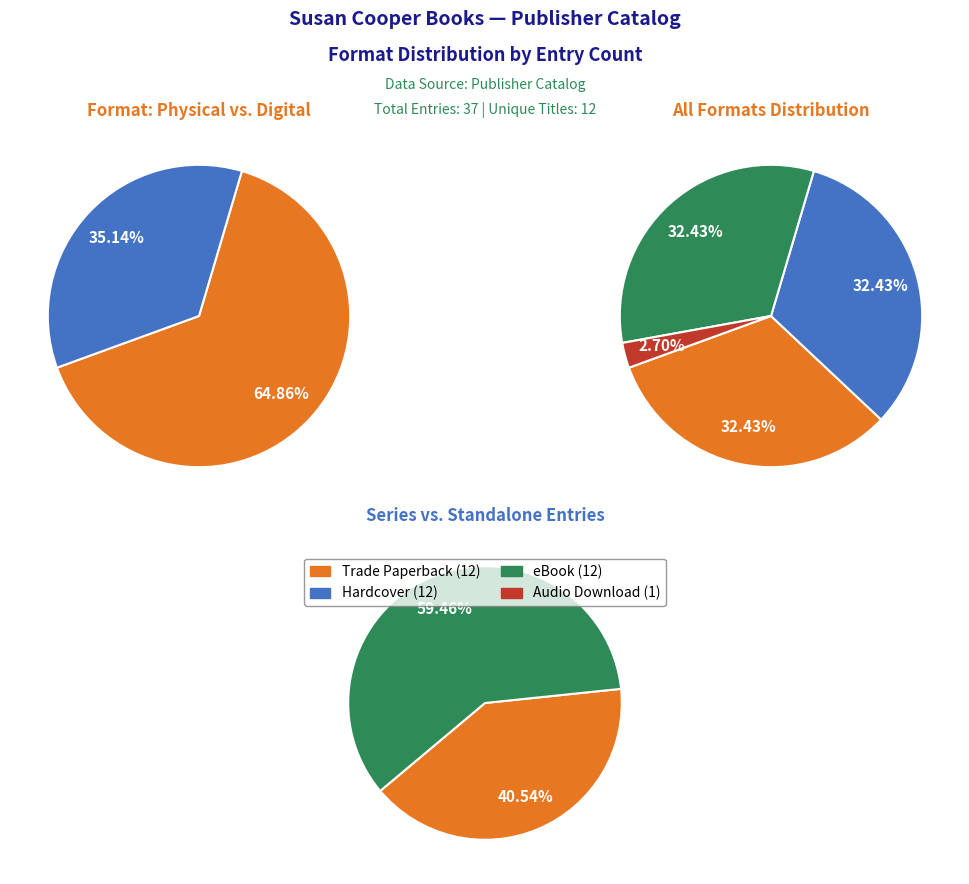

Combined, do Audio Download and Hardcover account for over 50%?

No